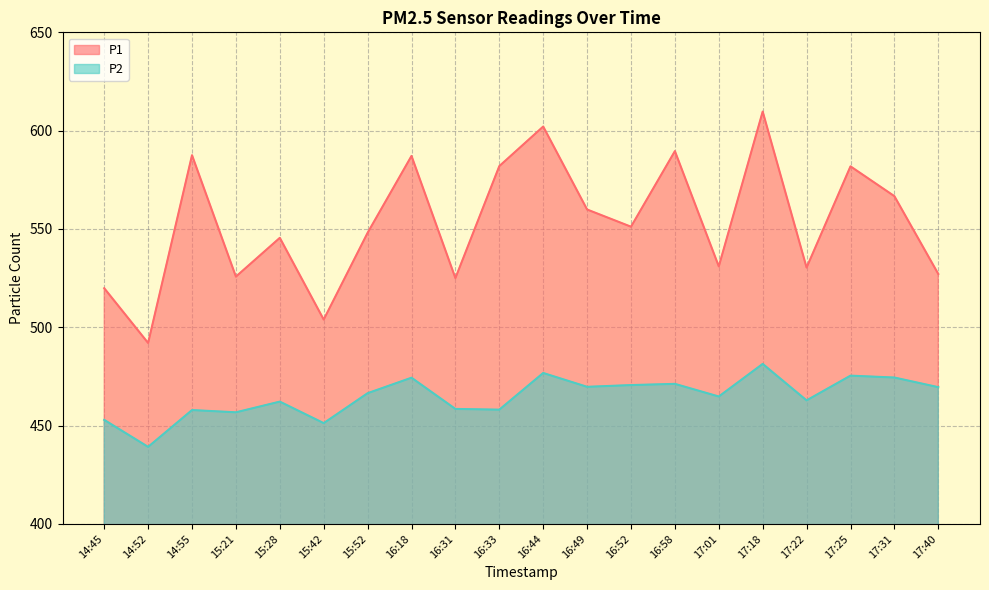

What is the difference between the P1 values at 17:31 and 15:21?

40.9